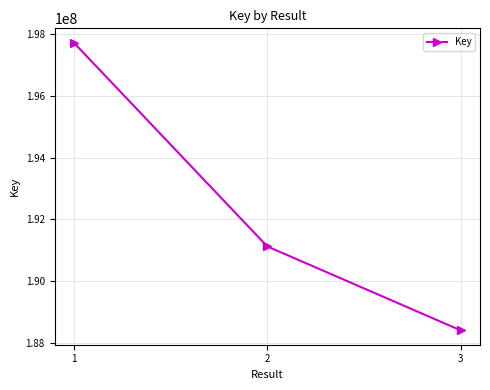

What is the sum of the values at 2 and 3?

379510838